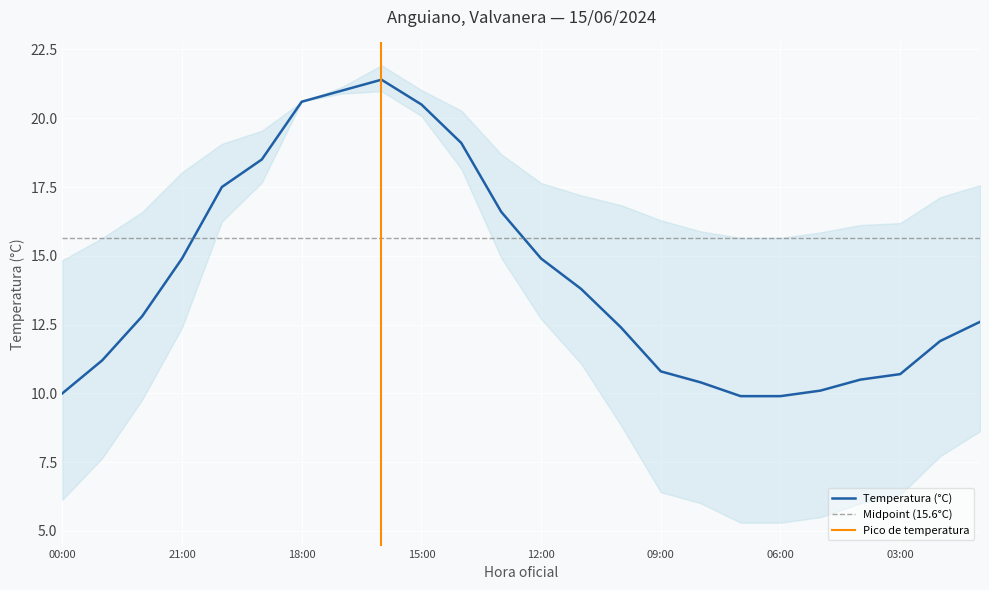

Reading left to right, transcribe all the data shown in this chart.

10.0	11.2	12.8	14.9	17.5	18.5	20.6	21.0	21.4	20.5	19.1	16.6	14.9	13.8	12.4	10.8	10.4	9.9	9.9	10.1	10.5	10.7	11.9	12.6